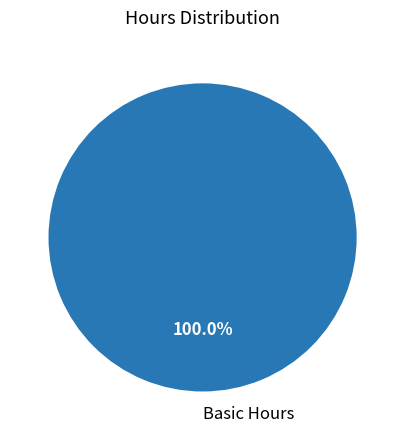

Rank the categories by value from highest to lowest.

Basic Hours